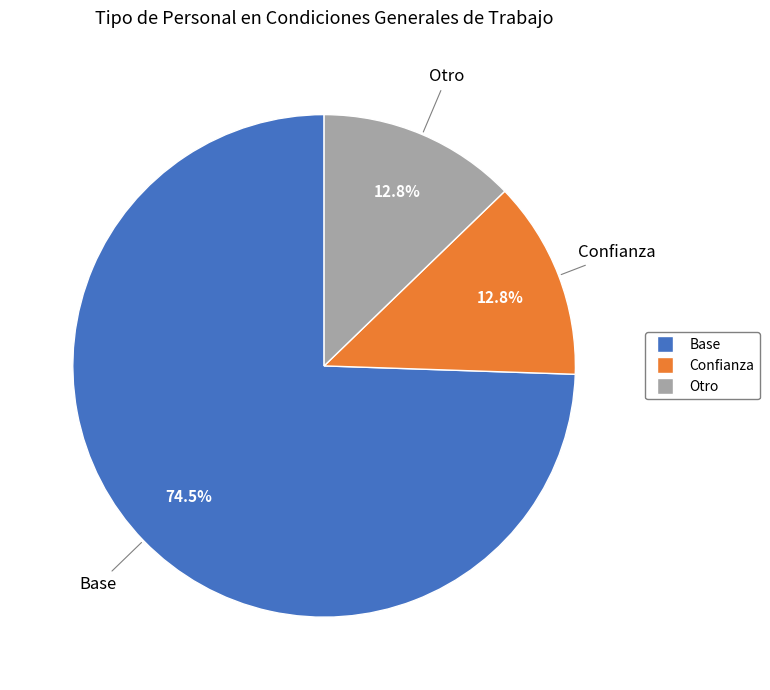

Is there a majority slice in this chart?

Yes